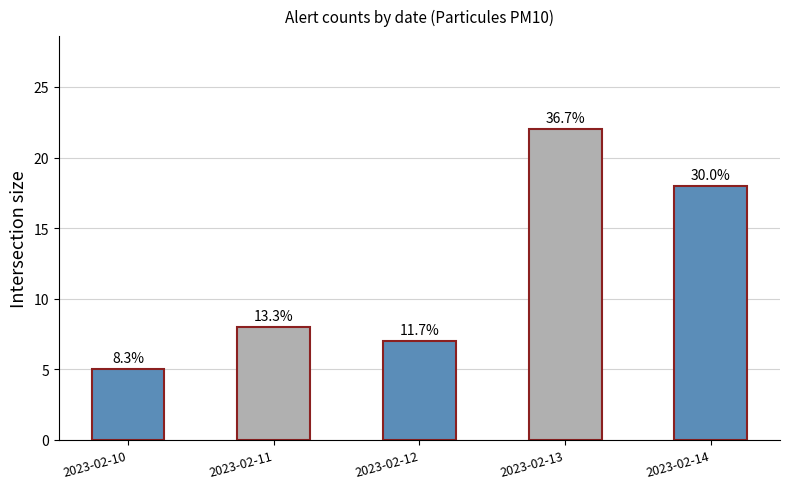

What is the maximum value shown in the chart?

22